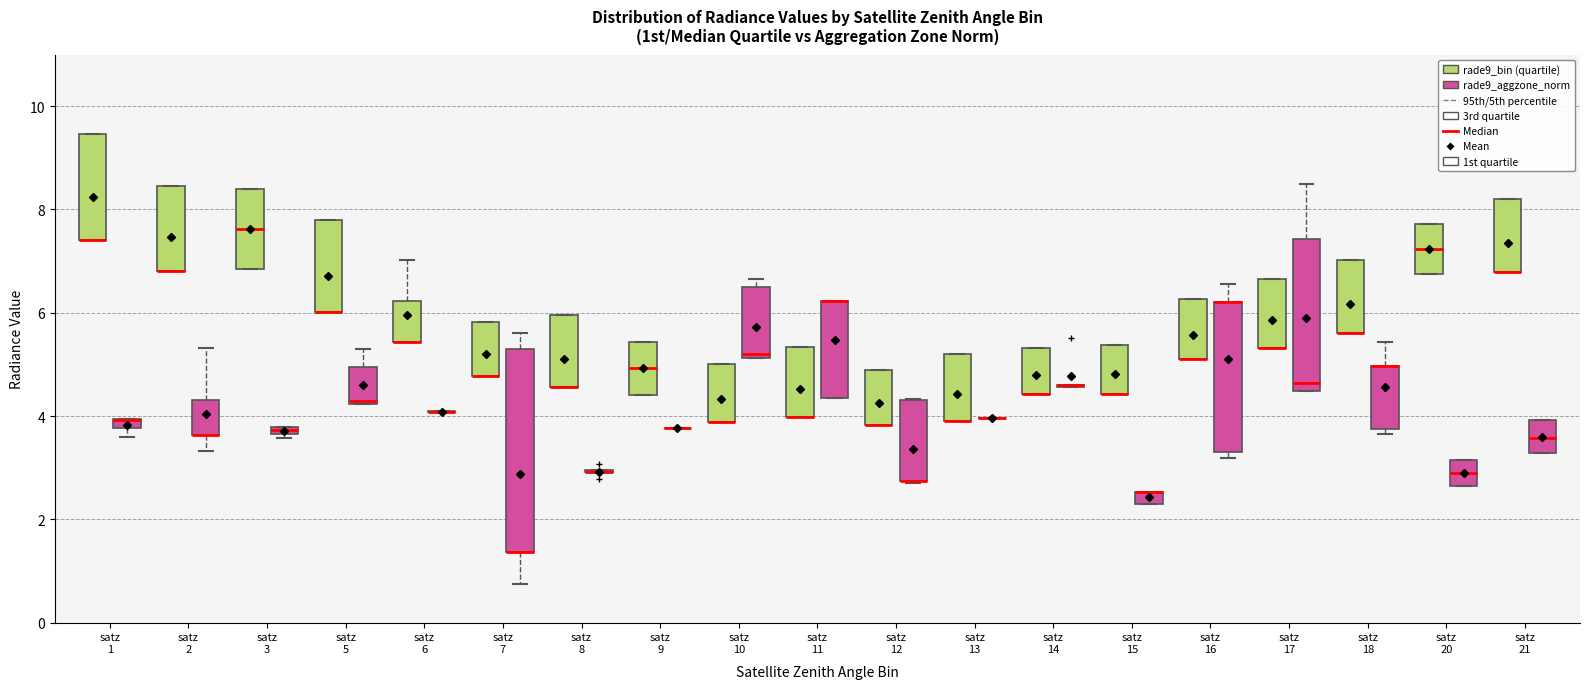

Comparing the boxes themselves (not the whiskers), which one is the tallest?

satz 7 (rade9_aggzone_norm)